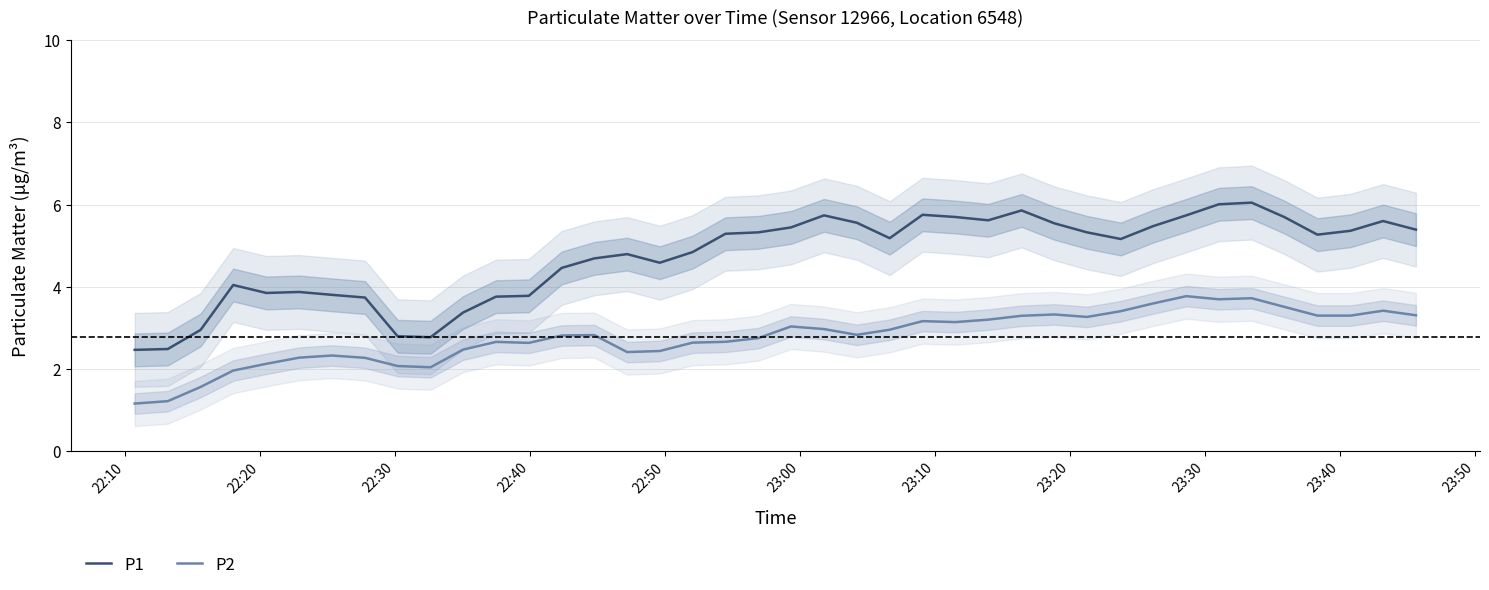

True or false: P2 and P1 cross at least once.

False